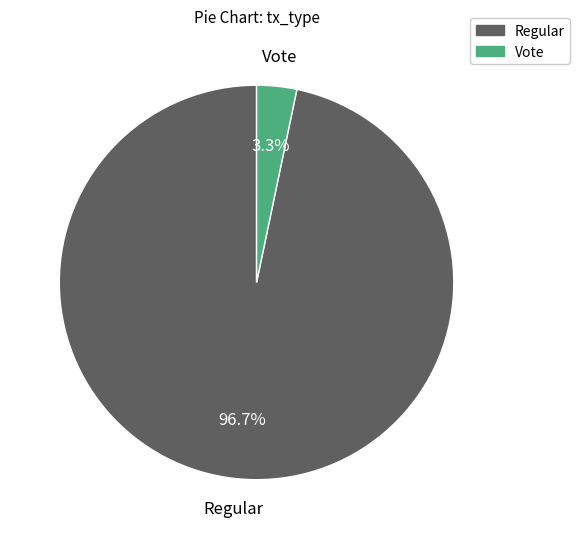

Between Regular and Vote, which is larger?

Regular